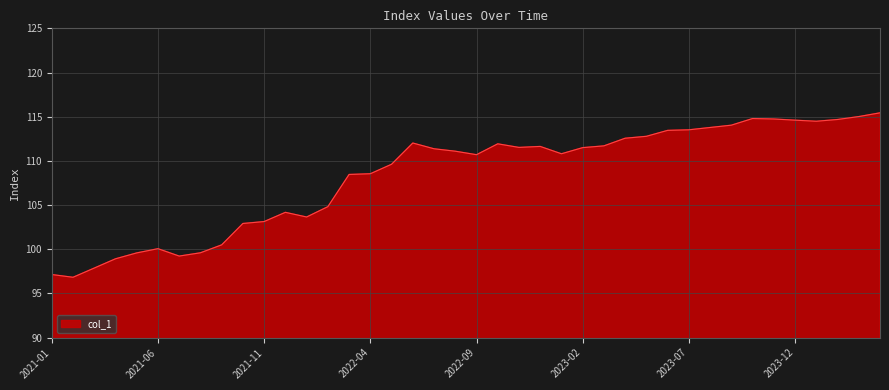

What is the smallest value displayed?

96.8